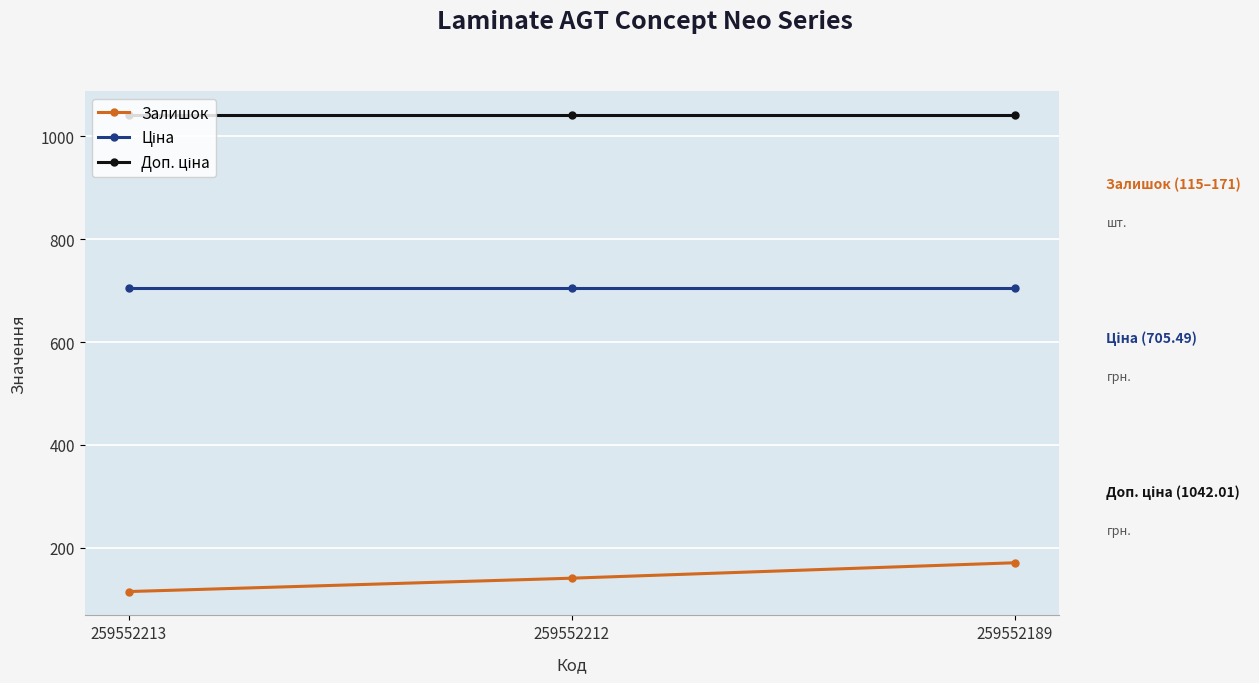

What is the spread (max minus min) of values at 259552212?

901.0